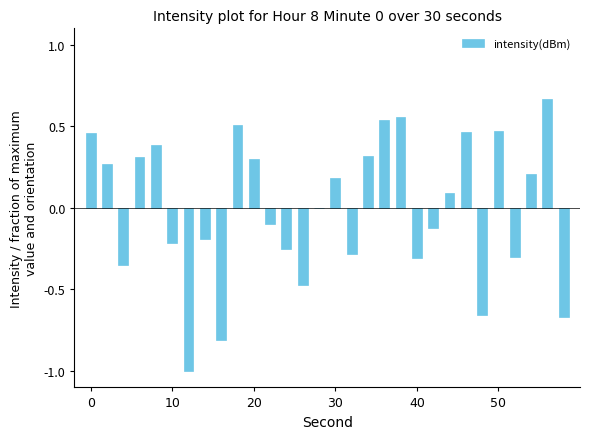

Are the bars horizontal?

No